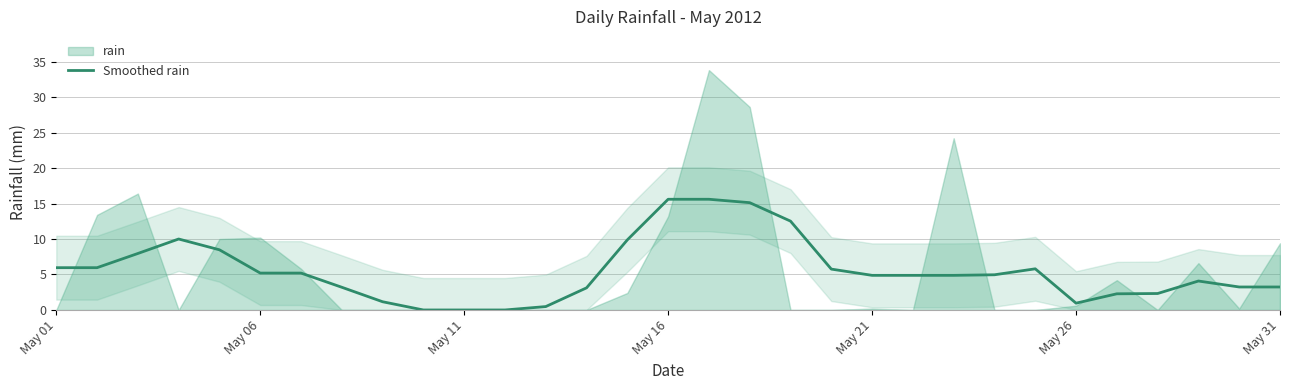

How many series are shown in this chart?

1